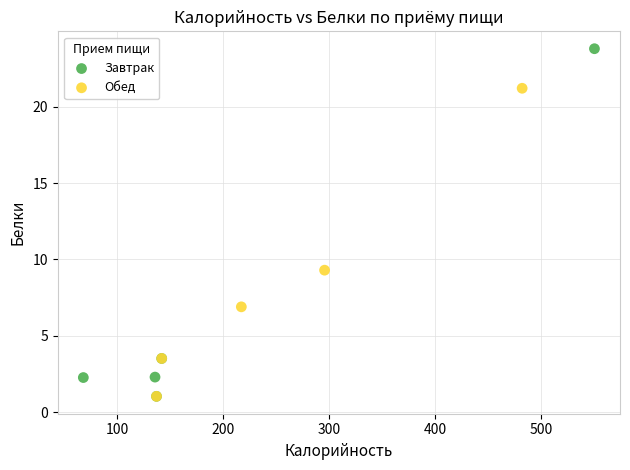

Which series contains the highest Y value?

Завтрак